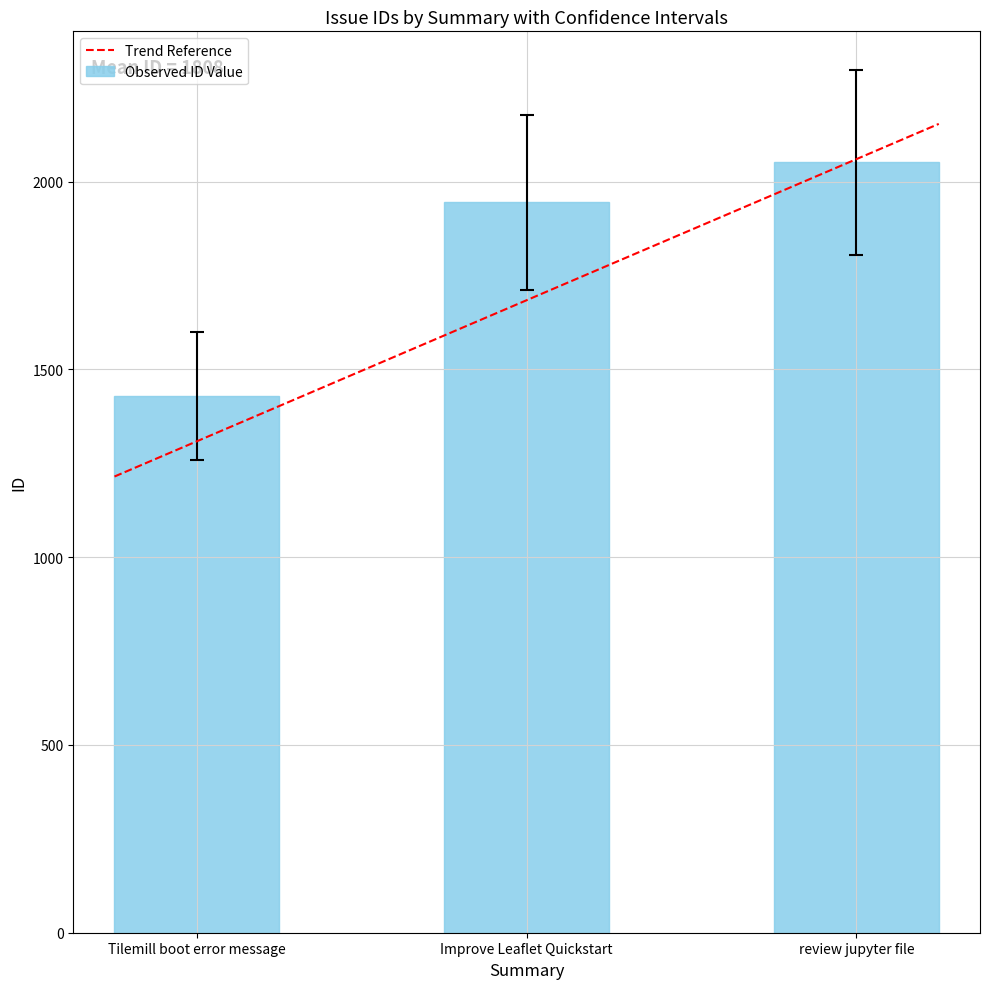

What is the approximate value at Improve Leaflet Quickstart, to the nearest 100?

1900